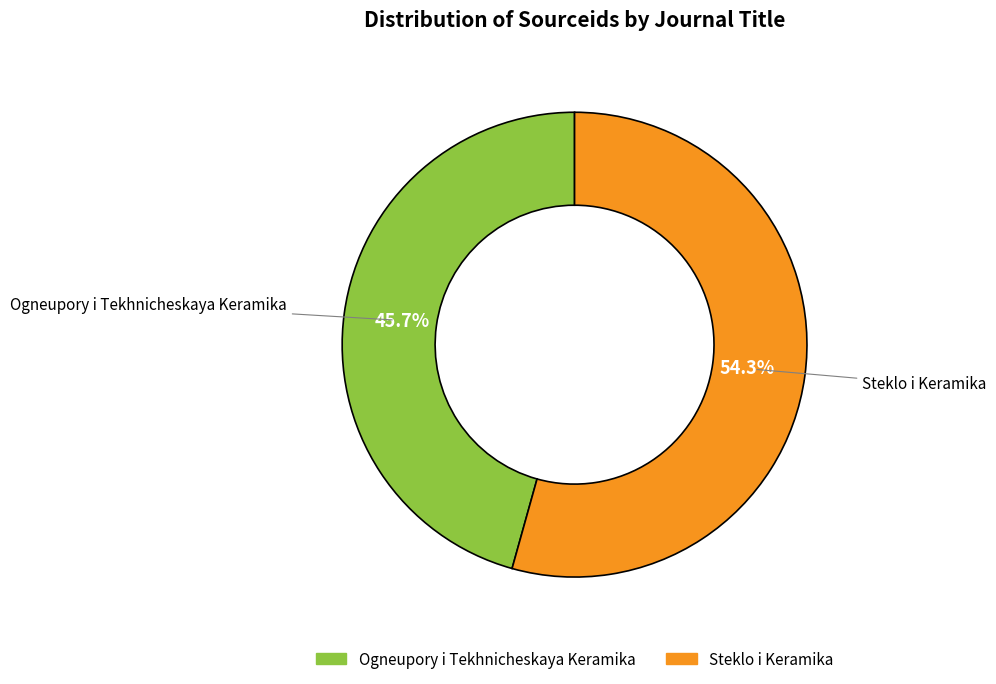

Between Ogneupory i Tekhnicheskaya Keramika and Steklo i Keramika, which is larger?

Steklo i Keramika